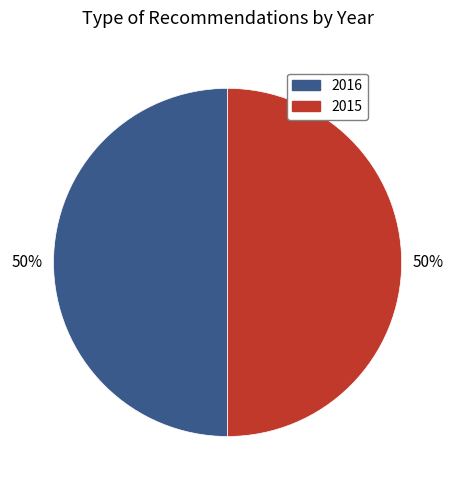

To the nearest percent, what is the average slice percentage?

50%